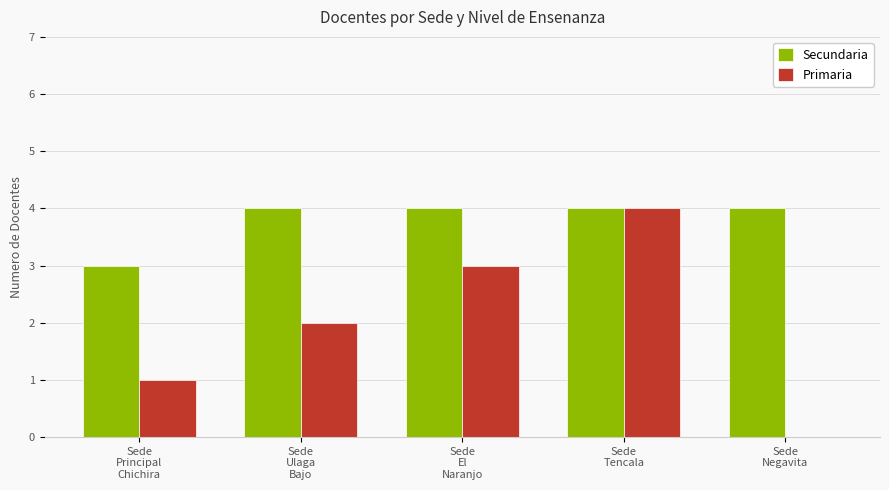

What is the maximum value for Secundaria?

4